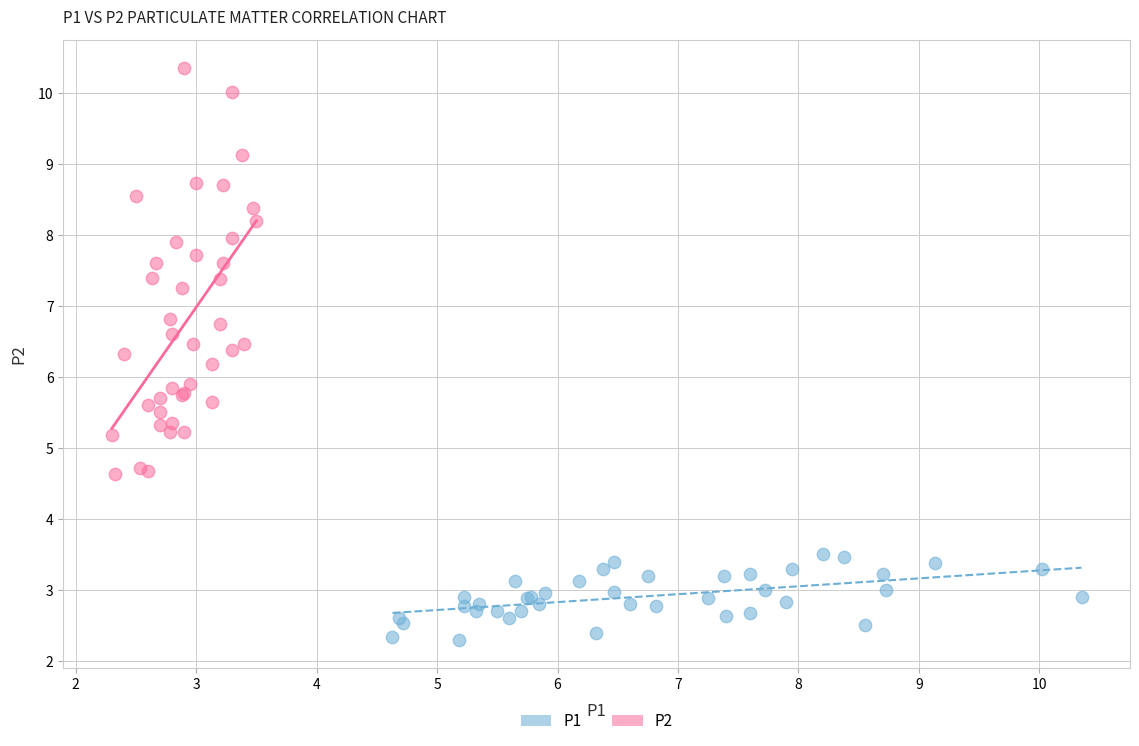

Which series reaches the maximum Y coordinate?

P2